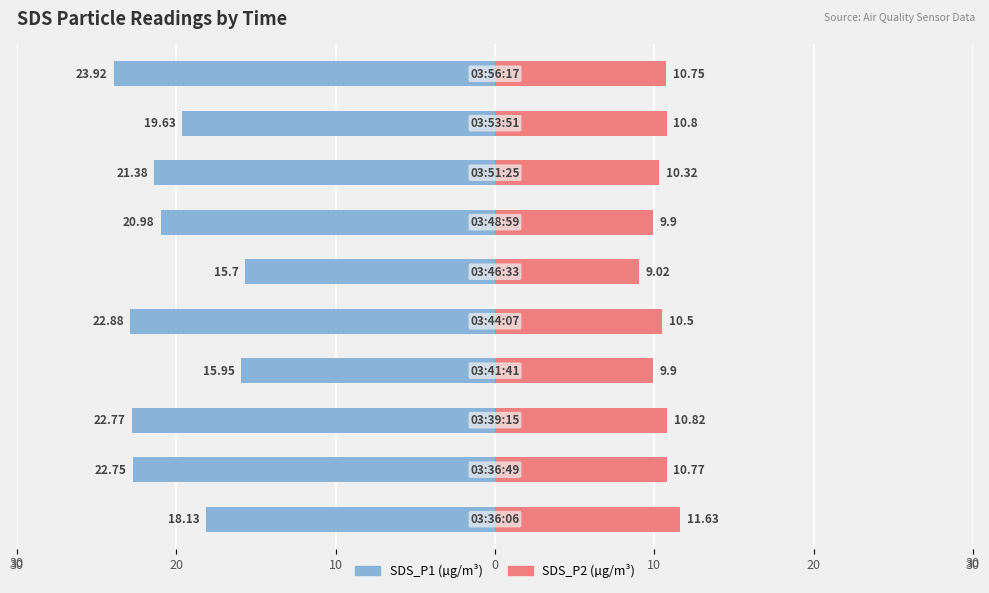

Rank the series at 20 from lowest to highest value.

SDS_P1, SDS_P2